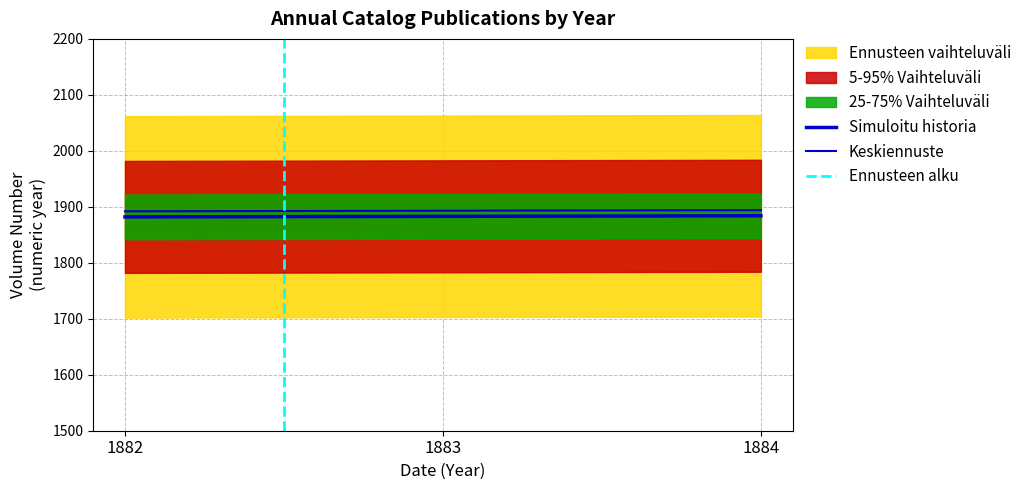

Is it true that the value at 1882 is 682?

False